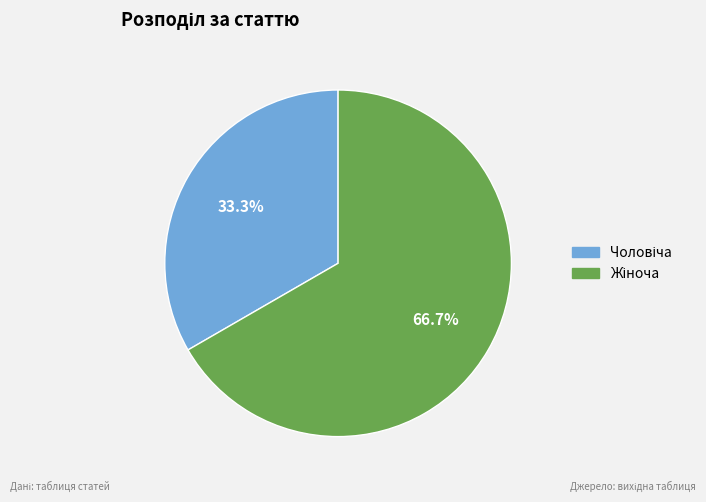

Is there a majority slice in this chart?

Yes